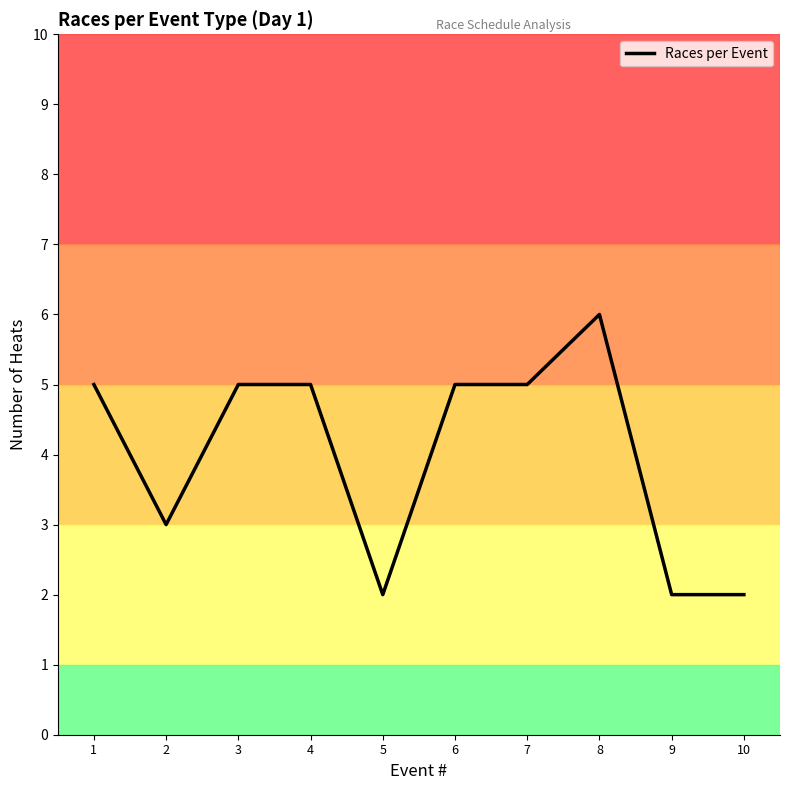

At which category does the chart reach its peak across all series?

8